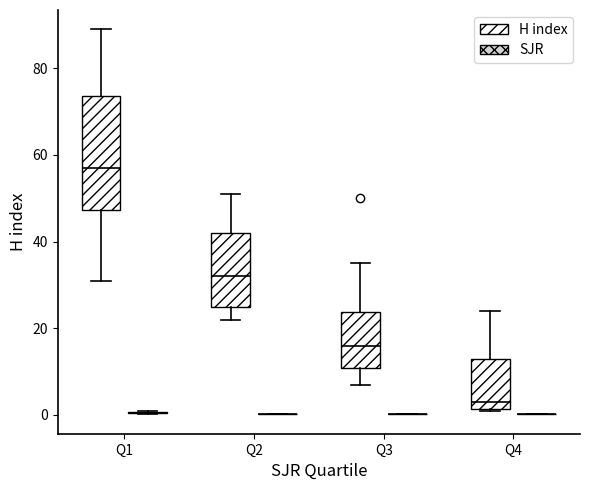

Reading left to right, transcribe this box plot: for each box, give where its median line is, the range the box spans, and where its two whiskers end, as read against the y-axis. The values are not printed on the chart, so give them approximately, as read against the axis.

Q1 (H index): median 58, box 48 to 74, whiskers 32 to 90
Q1 (SJR): box collapsed to a line at 0, whiskers 0 to 0
Q2 (H index): median 32, box 26 to 42, whiskers 22 to 52
Q2 (SJR): box collapsed to a line at 0, whiskers 0 to 0
Q3 (H index): median 16, box 10 to 24, whiskers 8 to 36
Q3 (SJR): box collapsed to a line at 0, whiskers 0 to 0
Q4 (H index): median 4, box 2 to 14, whiskers 2 to 24
Q4 (SJR): box collapsed to a line at 0, whiskers 0 to 0